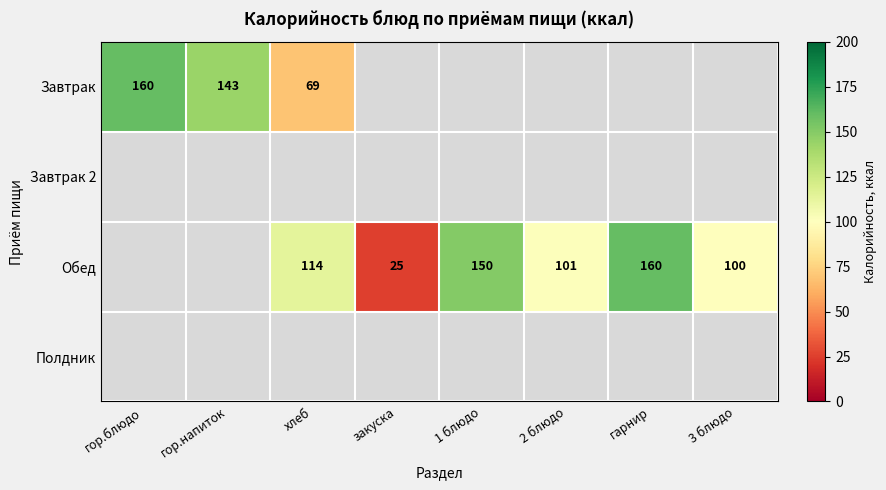

Count the number of data series in this chart.

4